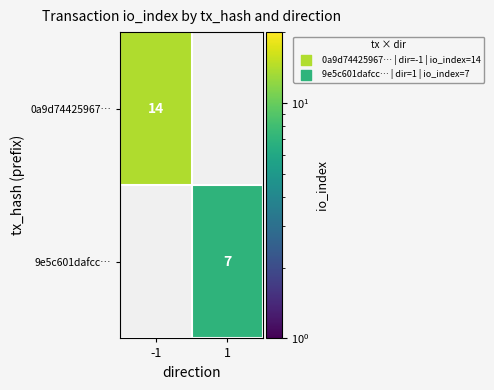

How many data points does each series have?

2